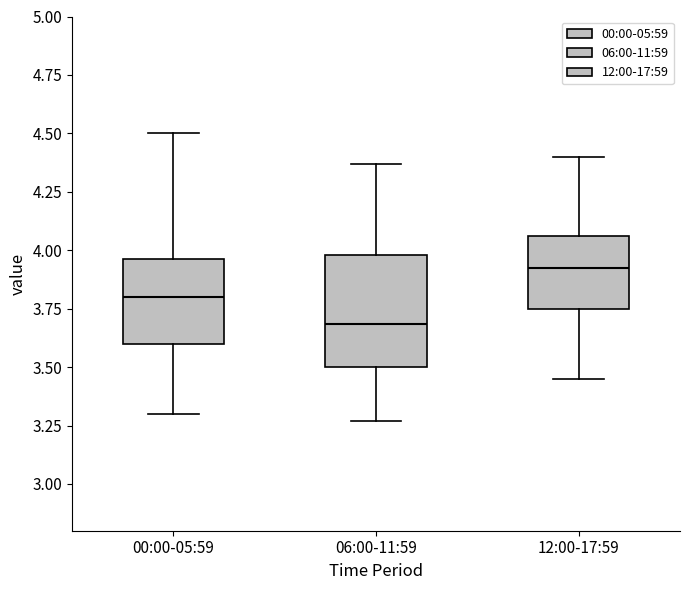

Reading left to right, transcribe this box plot: for each box, give where its median line is, the range the box spans, and where its two whiskers end, as read against the y-axis. The values are not printed on the chart, so give them approximately, as read against the axis.

00:00-05:59: median 3.80, box 3.60 to 3.95, whiskers 3.30 to 4.50
06:00-11:59: median 3.70, box 3.50 to 4.00, whiskers 3.25 to 4.35
12:00-17:59: median 3.95, box 3.75 to 4.05, whiskers 3.45 to 4.40